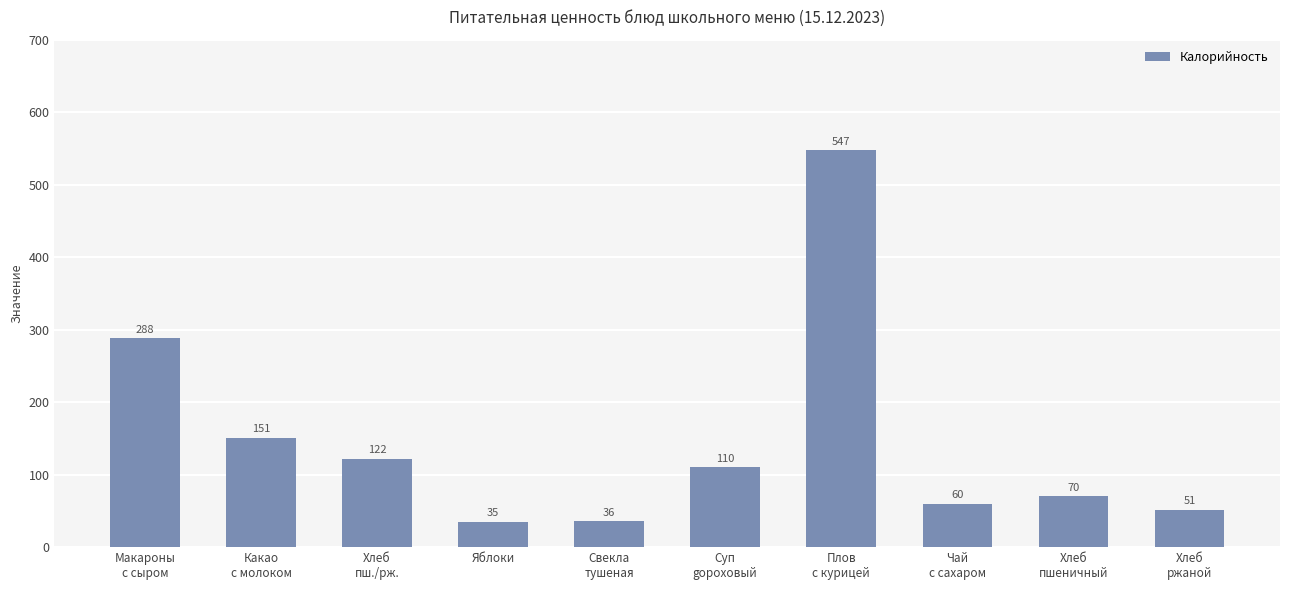

What is the average value?

147.0